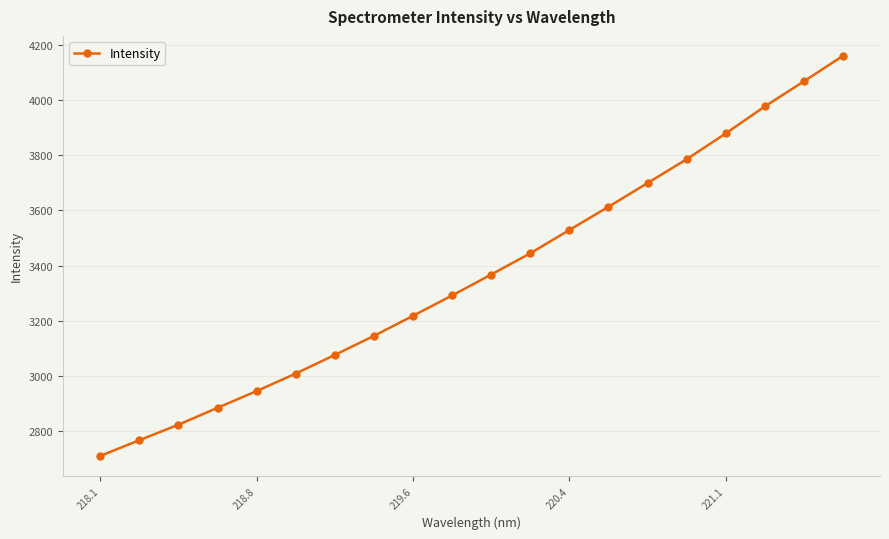

True or false: the data has more than 2 interior local peaks.

False